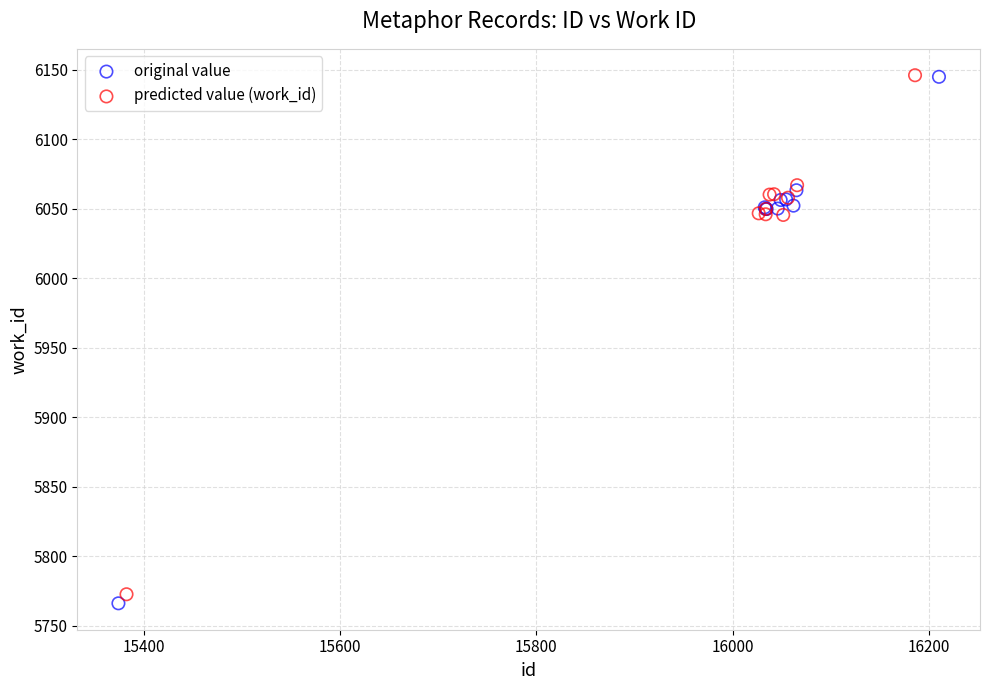

What are all the series names shown in the legend?

original value, predicted value (work_id)